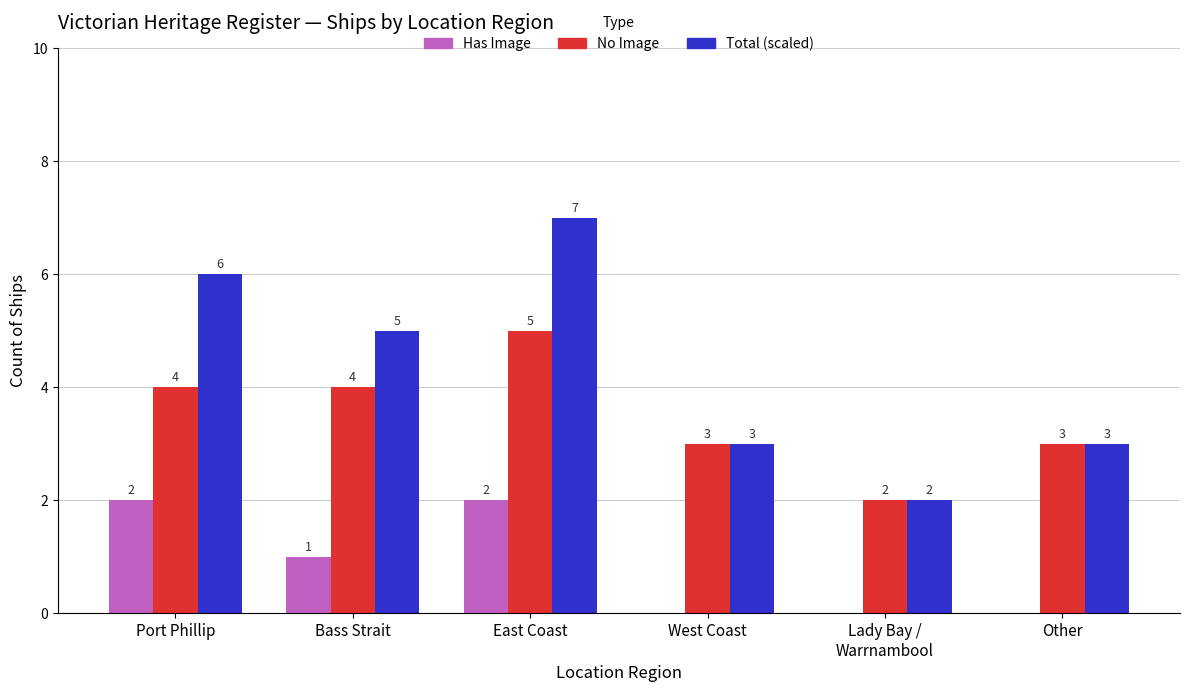

Reading left to right, what are all the values shown in this chart?

Has Image: 2	1	2	0	0	0
No Image: 4	4	5	3	2	3
Total (scaled): 6	5	7	3	2	3